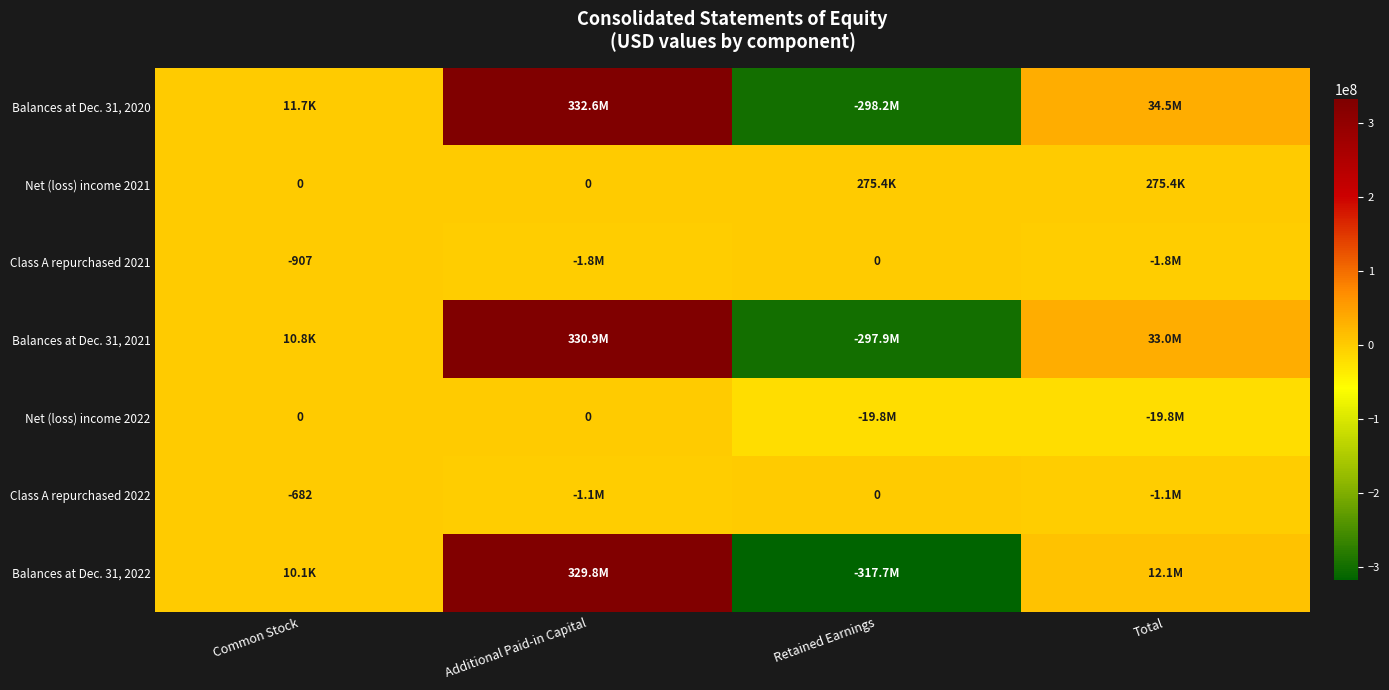

What is the sum of all Class A repurchased 2022 values?

-2105332